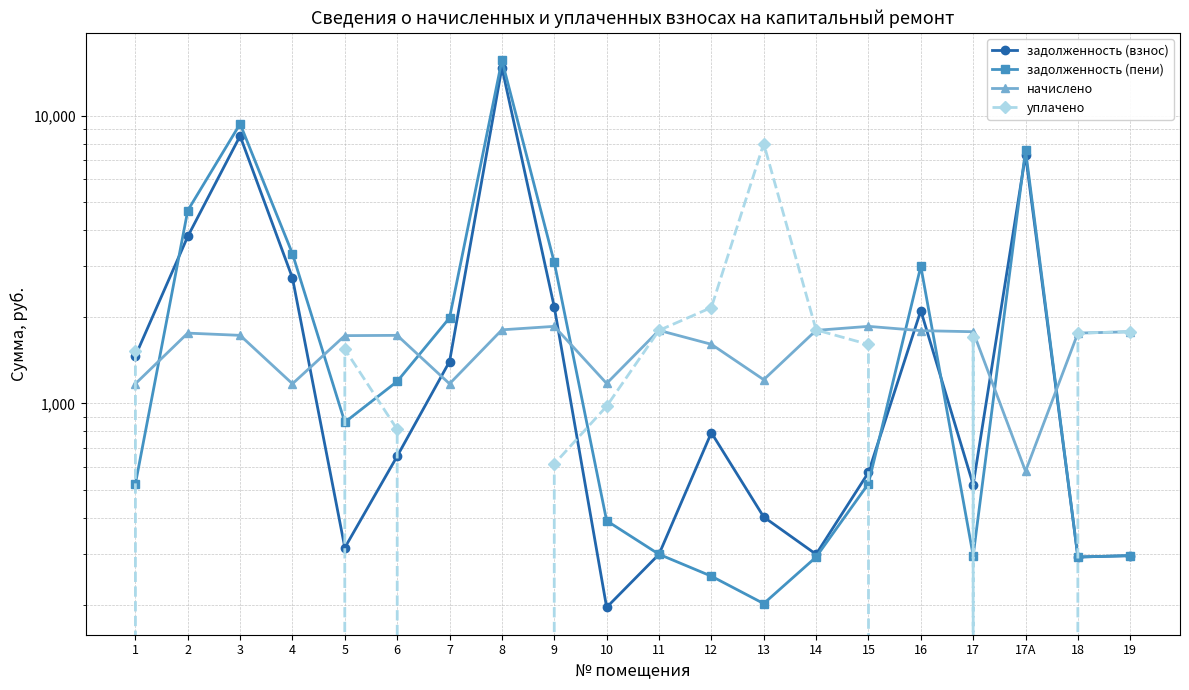

What is the sum of the начислено values at 17 and 7?

2944.5